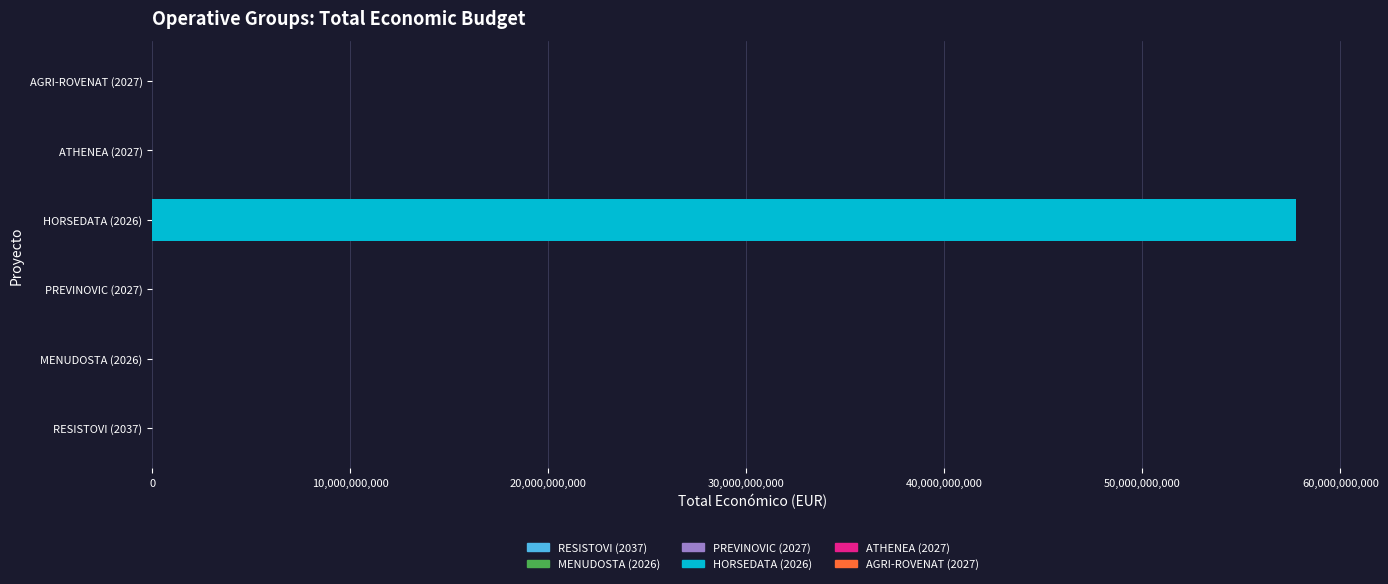

The value at HORSEDATA (2026) is 57763808464. True or false?

True